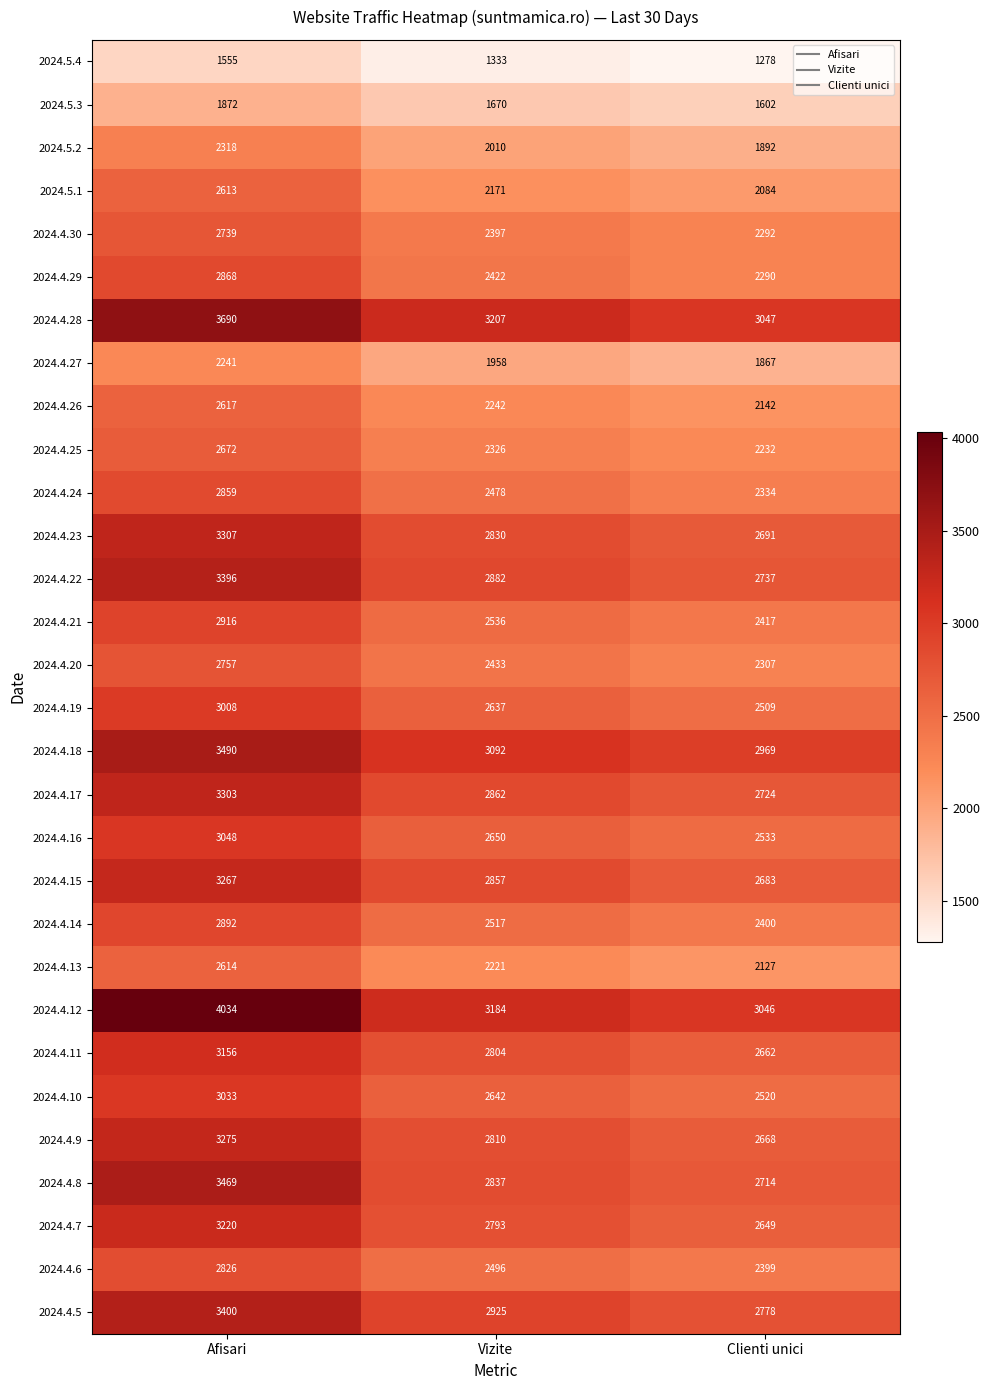

Count the number of data series in this chart.

30